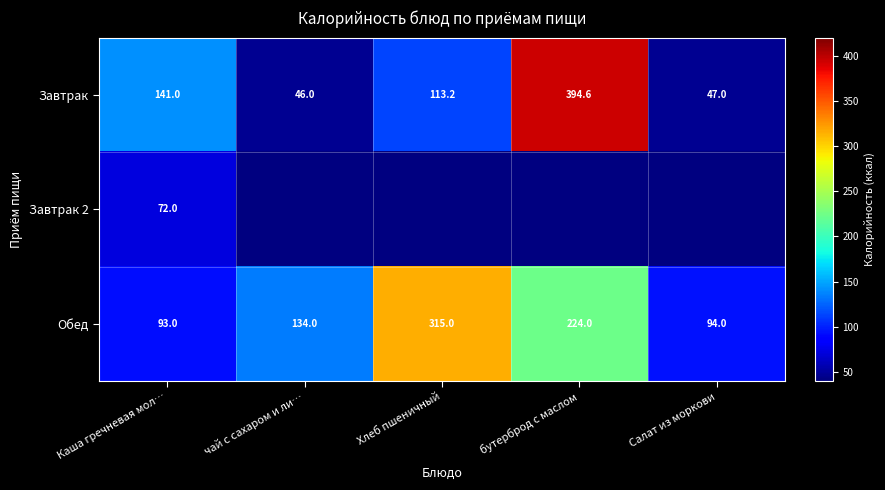

Where is Обед nearest to the value 204?

бутерброд с маслом